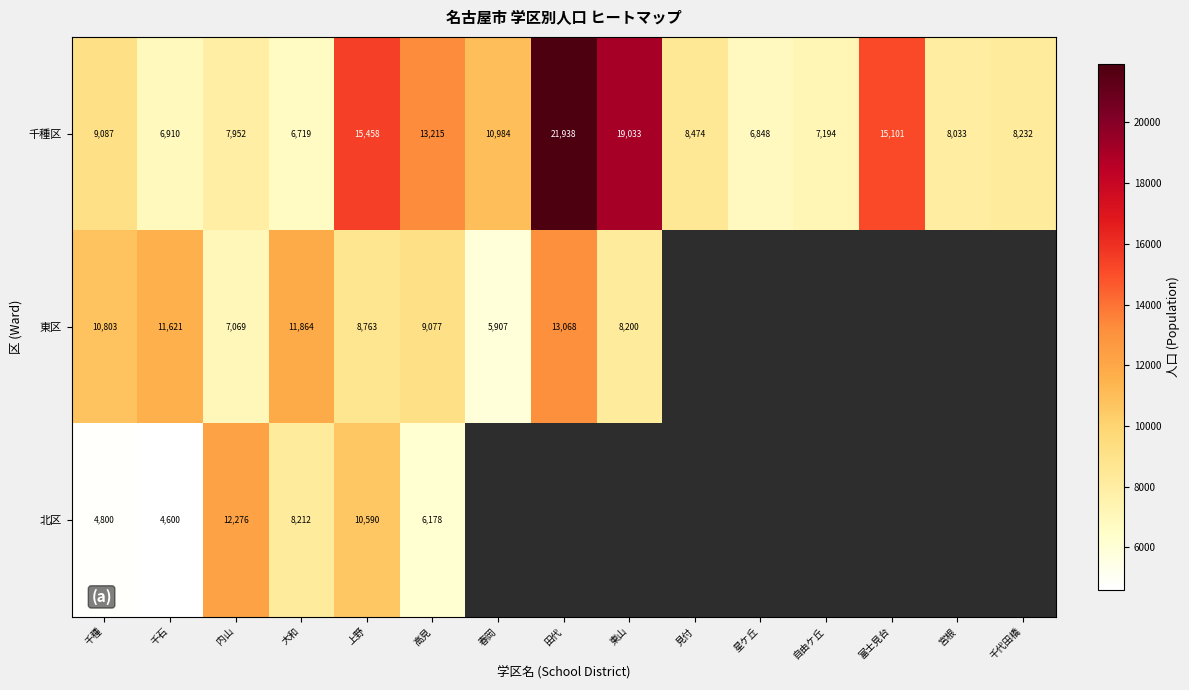

What is the minimum value shown in the chart?

4600.0